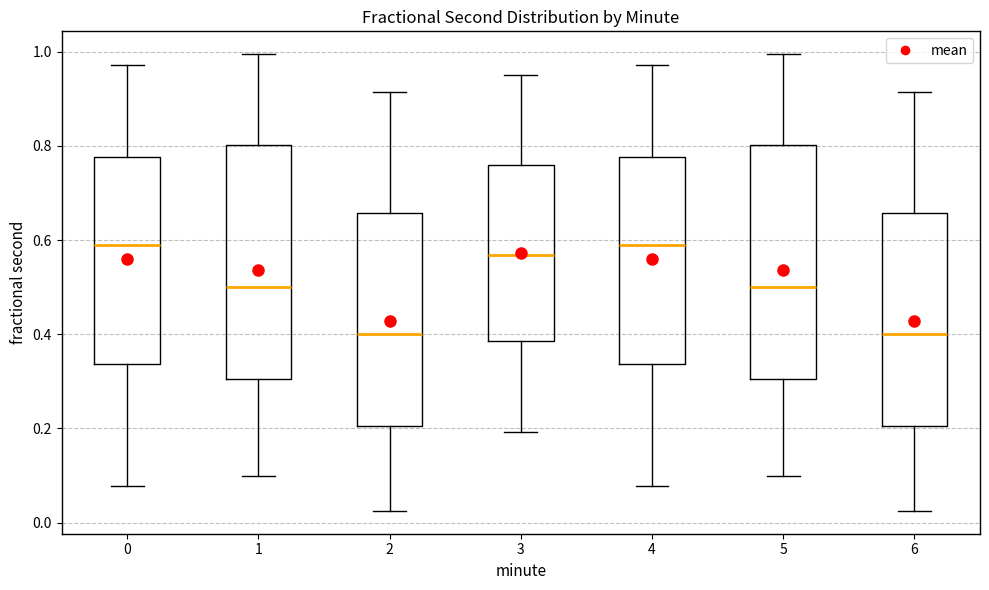

Reading left to right, transcribe this box plot: for each box, give where its median line is, the range the box spans, and where its two whiskers end, as read against the y-axis. The values are not printed on the chart, so give them approximately, as read against the axis.

0: median 0.58, box 0.34 to 0.78, whiskers 0.08 to 0.98
1: median 0.50, box 0.30 to 0.80, whiskers 0.10 to 1.00
2: median 0.40, box 0.20 to 0.66, whiskers 0.02 to 0.92
3: median 0.56, box 0.38 to 0.76, whiskers 0.20 to 0.96
4: median 0.58, box 0.34 to 0.78, whiskers 0.08 to 0.98
5: median 0.50, box 0.30 to 0.80, whiskers 0.10 to 1.00
6: median 0.40, box 0.20 to 0.66, whiskers 0.02 to 0.92